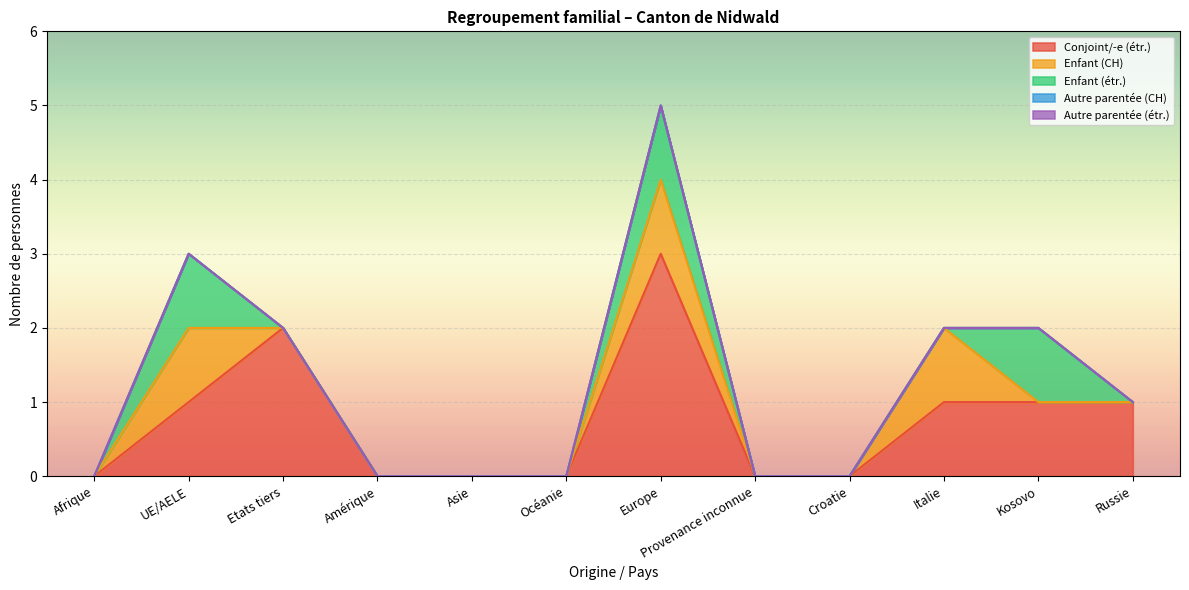

True or false: Autre parentée (CH) has more than 1 points higher than both neighbors.

False